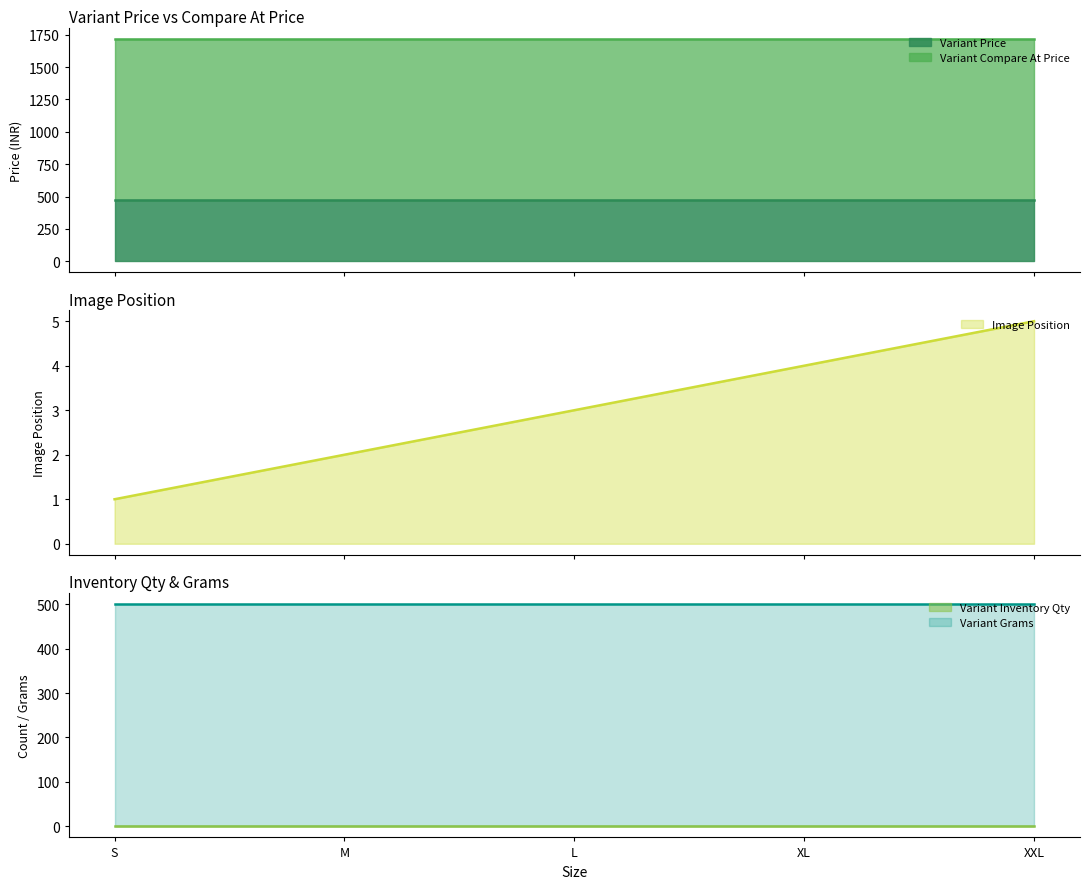

True or false: Image Position and Variant Inventory Qty intersect in this chart.

False